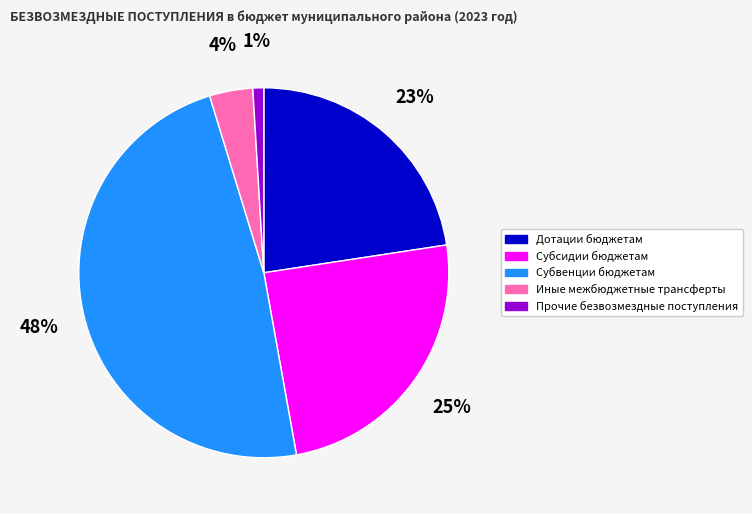

To the nearest percent, what percentage of the pie is Прочие безвозмездные поступления?

1%